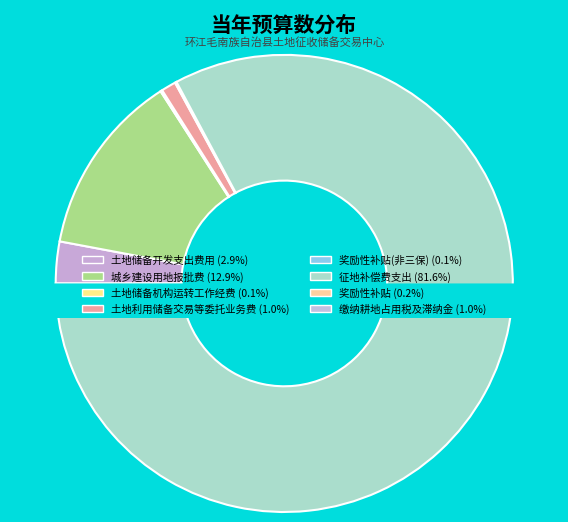

Rank the categories by value from highest to lowest.

征地补偿费支出, 城乡建设用地报批费, 土地储备开发支出费用, 土地利用储备交易等委托业务费, 缴纳耕地占用税及滞纳金, 奖励性补贴, 土地储备机构运转工作经费, 奖励性补贴(非三保)